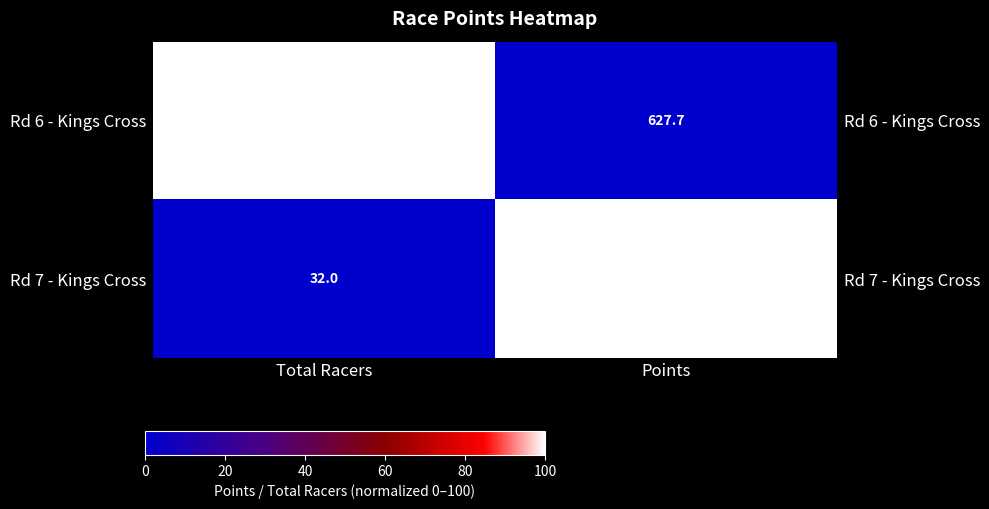

At which label is Rd 7 - Kings Cross closest to 50?

Total Racers